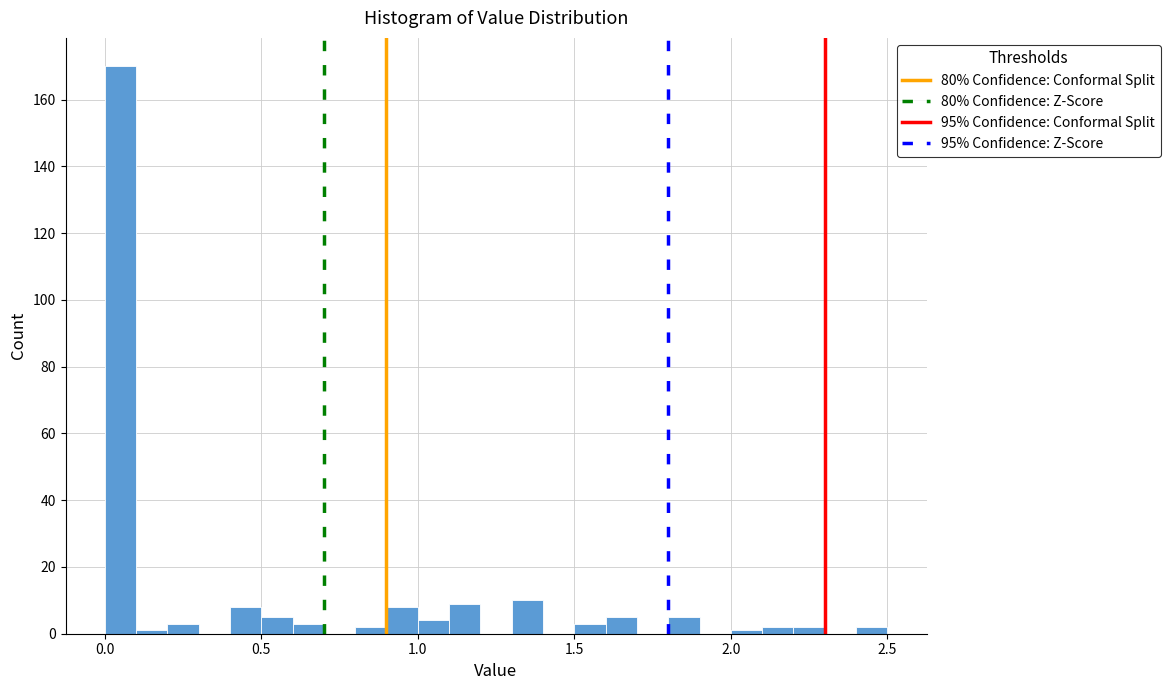

Around what value on the x-axis is the tallest bar? Give the approximate position of its centre, as read against the axis.

0.05